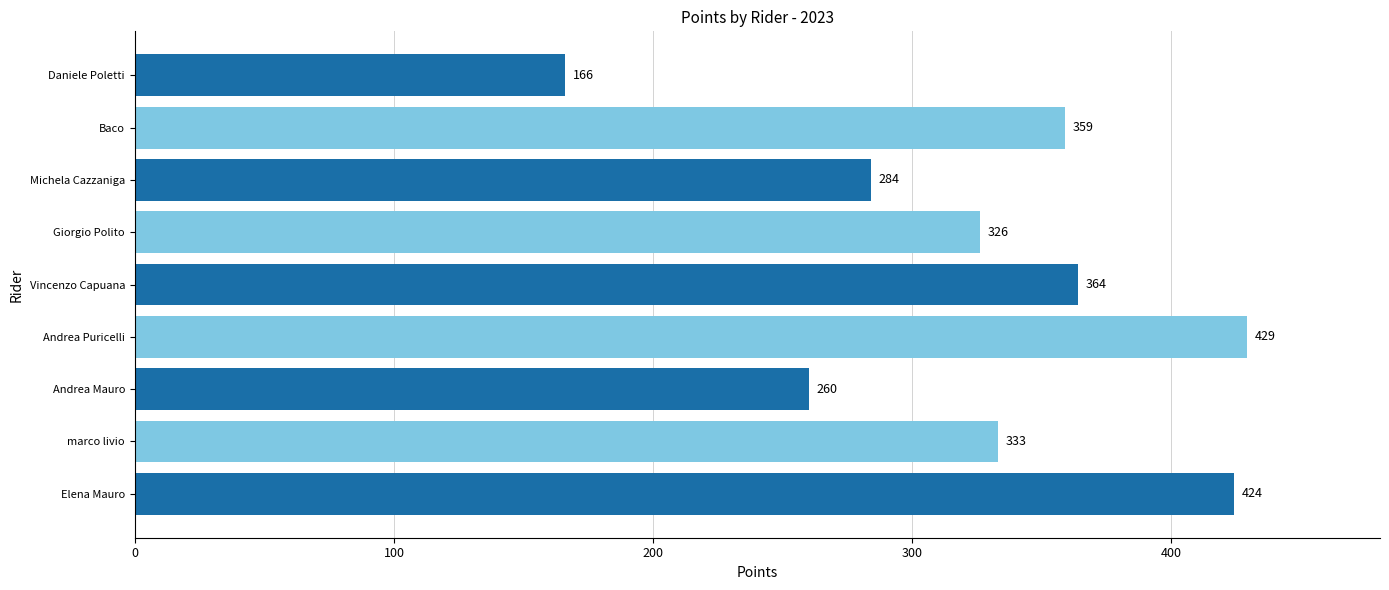

Rank the categories by value from highest to lowest.

Andrea Puricelli, Elena Mauro, Vincenzo Capuana, Baco, marco livio, Giorgio Polito, Michela Cazzaniga, Andrea Mauro, Daniele Poletti